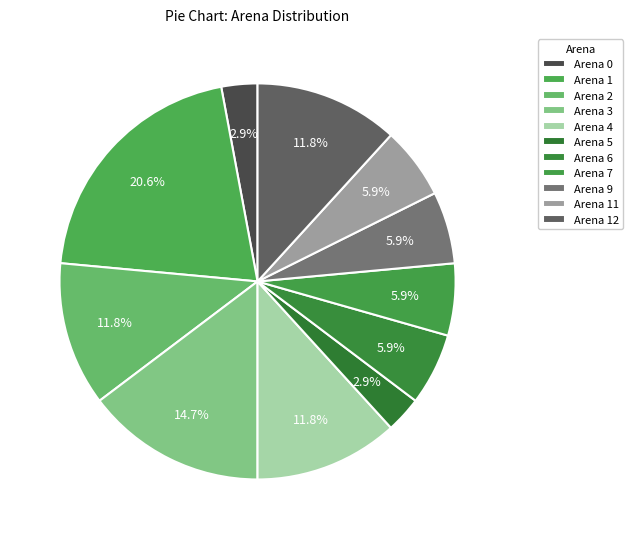

How many segments does this pie chart have?

11